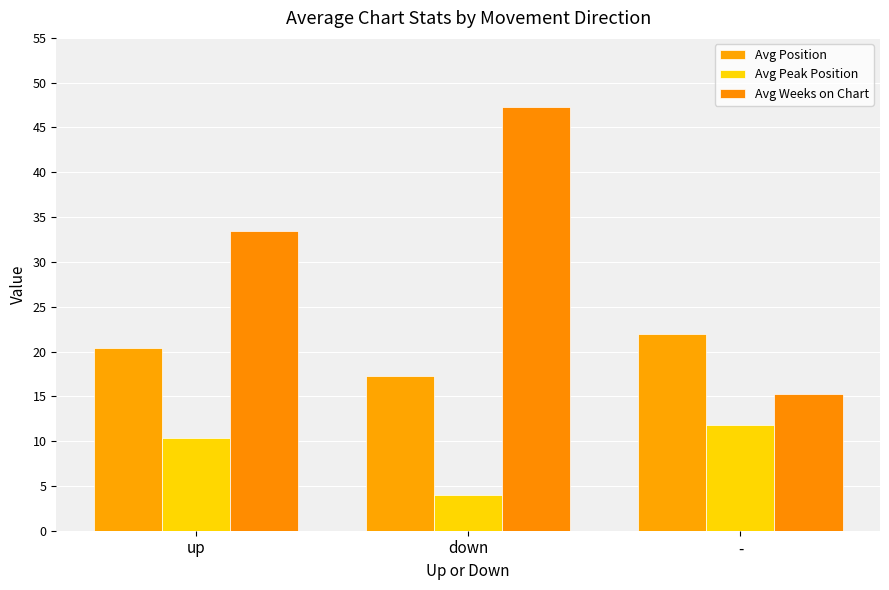

Which has a higher value, down or up?

up